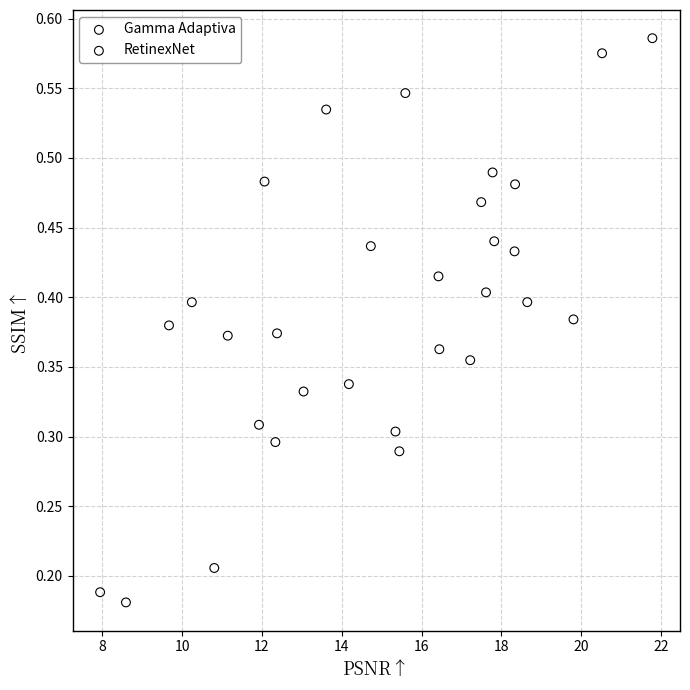

Which series has the largest Y range (max minus min)?

Gamma Adaptiva